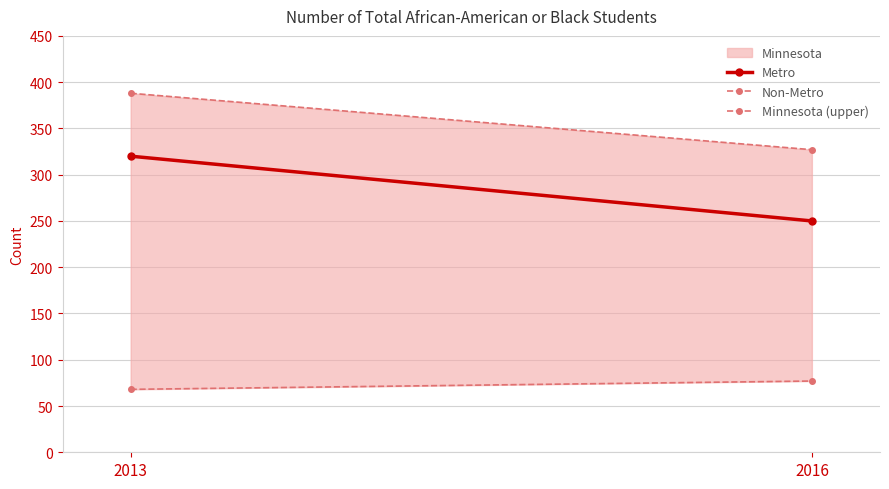

True or false: Minnesota (upper) has a value of 388 at 2013.

True